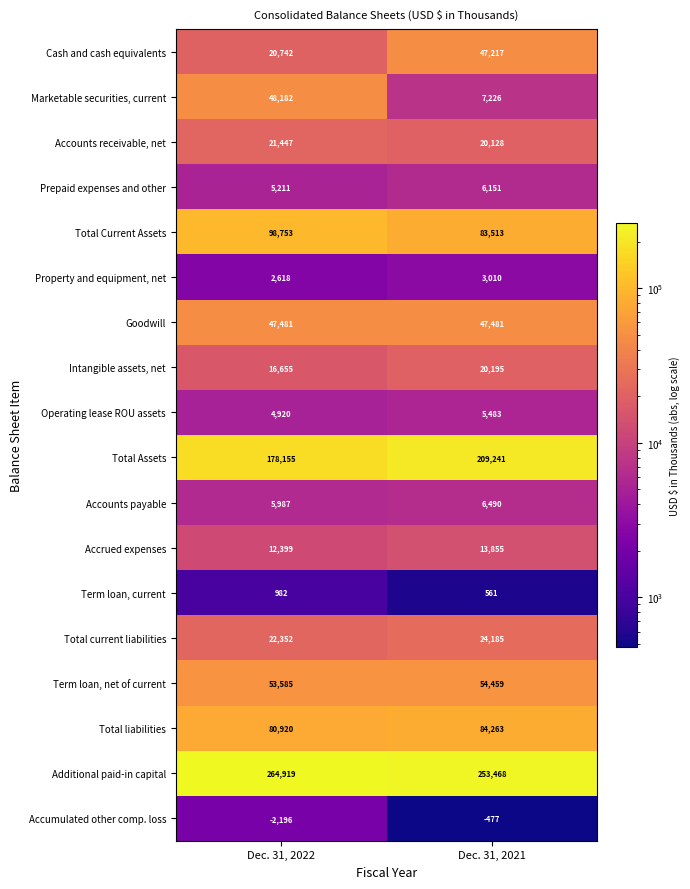

At which category does the chart reach its minimum across all series?

Dec. 31, 2022